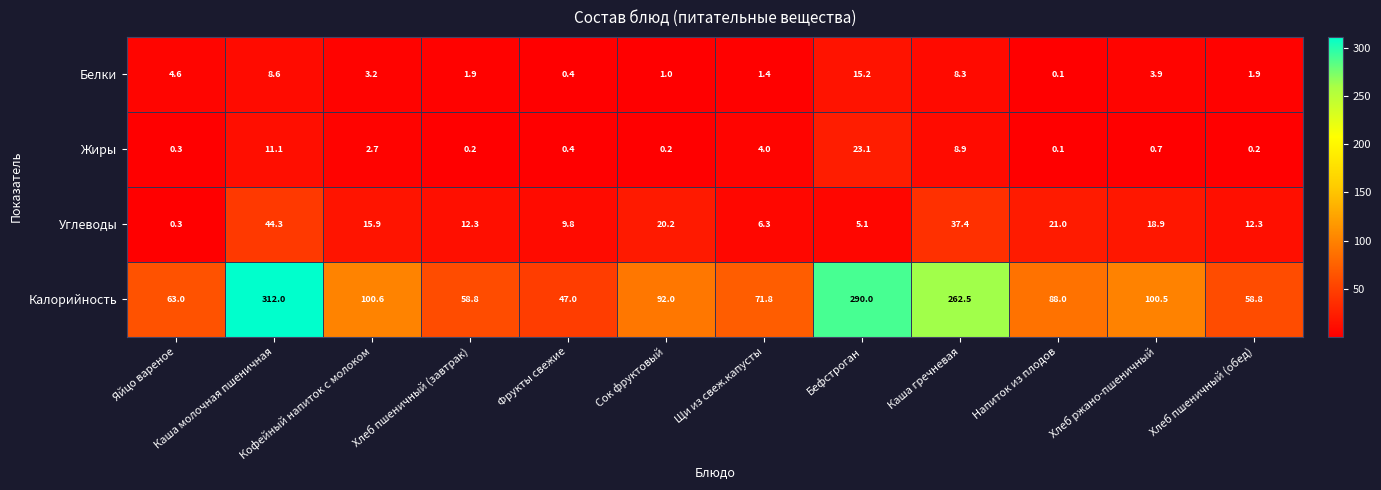

What is the difference between the Жиры values at Хлеб пшеничный (обед) and Бефстроган?

22.9